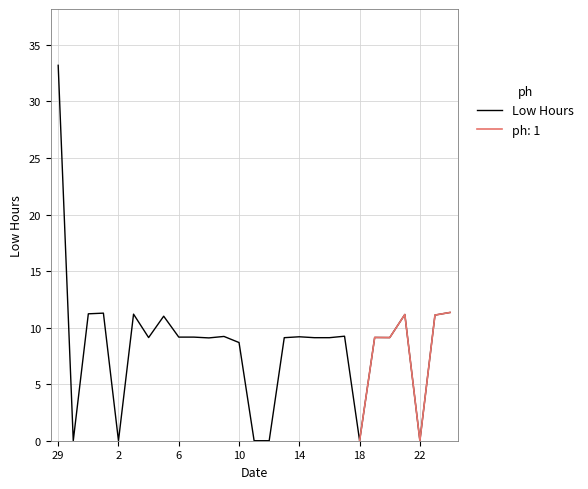

How many interior local valleys (lower than both neighbors) does the data have?

7